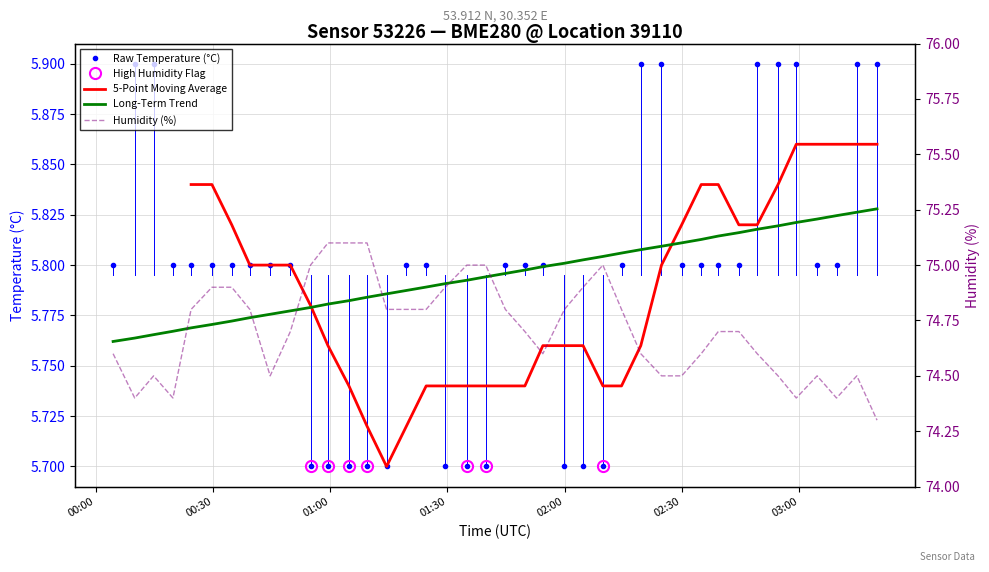

The temperature series shows 9.9 at 2024-02-23T02:24:48. True or false?

False